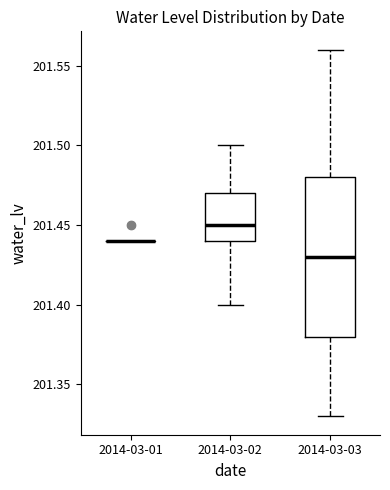

Reading left to right, transcribe this box plot: for each box, give where its median line is, the range the box spans, and where its two whiskers end, as read against the y-axis. The values are not printed on the chart, so give them approximately, as read against the axis.

2014-03-01: box collapsed to a line at 201.44, whiskers 201.44 to 201.44
2014-03-02: median 201.45, box 201.44 to 201.47, whiskers 201.40 to 201.50
2014-03-03: median 201.43, box 201.38 to 201.48, whiskers 201.33 to 201.56